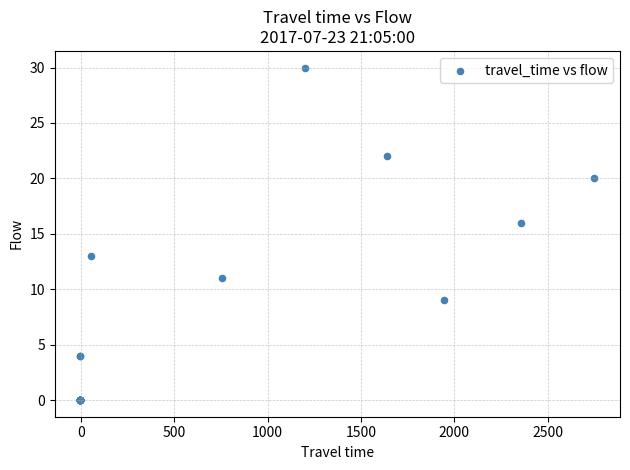

What Y value in the scatter plot is closest to 15?

16